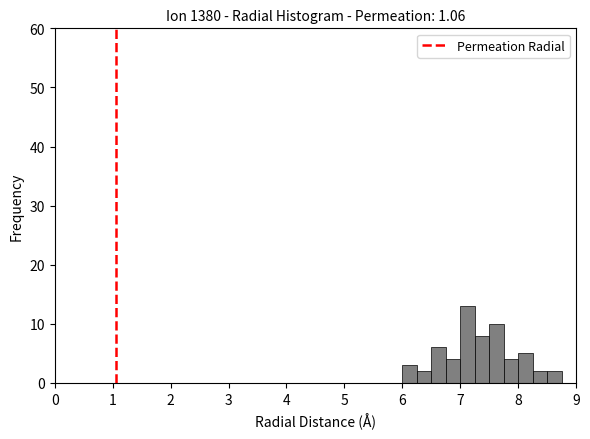

Read against the x-axis, roughly where is the centre of the tallest bar?

7.1